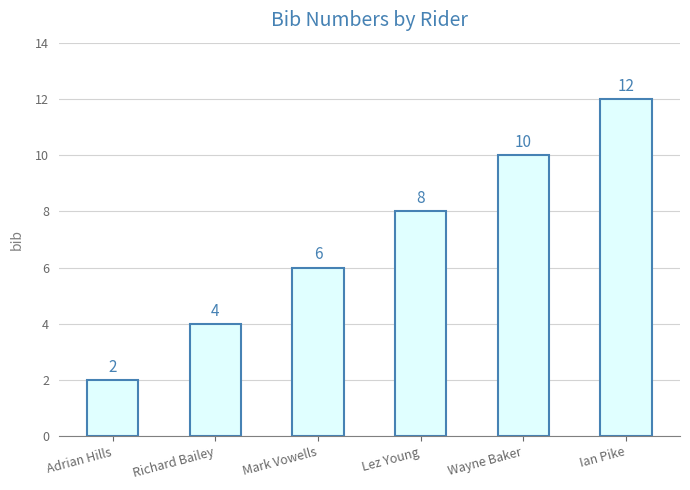

What is the sum of the values at Adrian Hills and Richard Bailey?

6